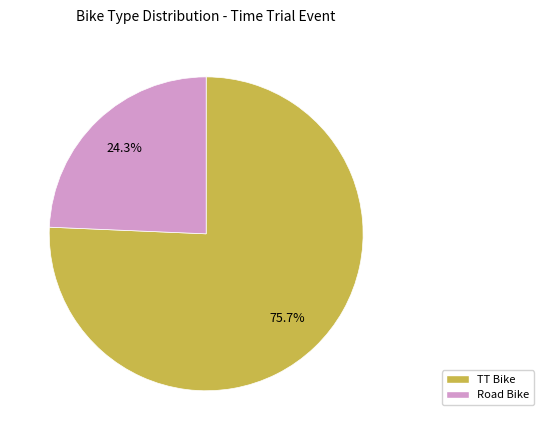

What portion of the pie excludes TT Bike?

24.3%